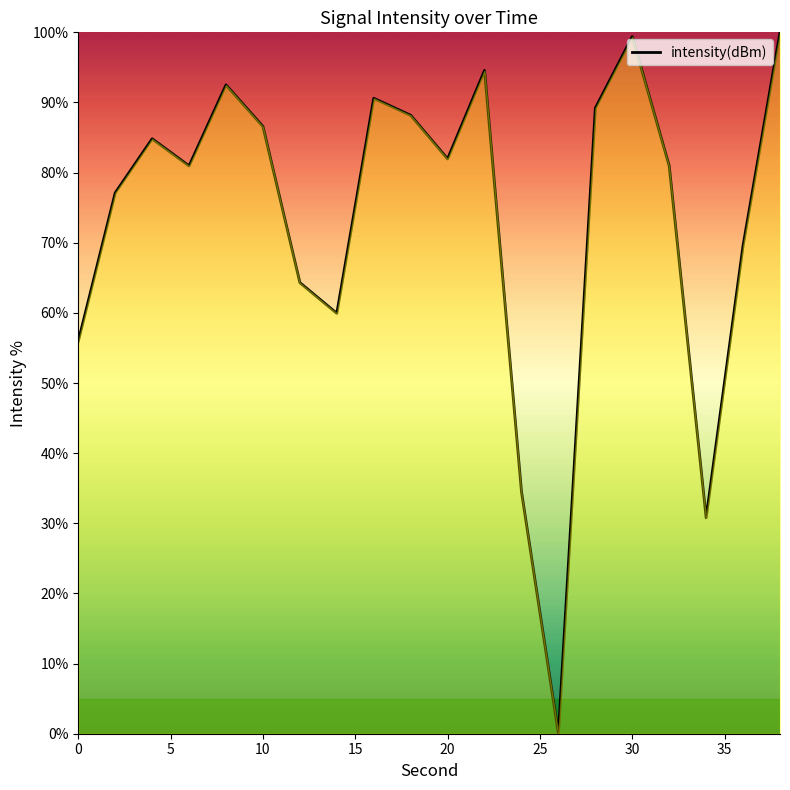

What is the difference between the maximum and minimum values?

100.0